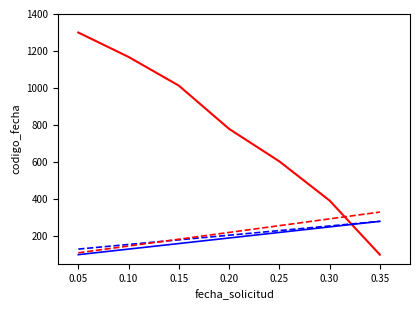

What is the difference between the highest and lowest values at 0.30?

142.2